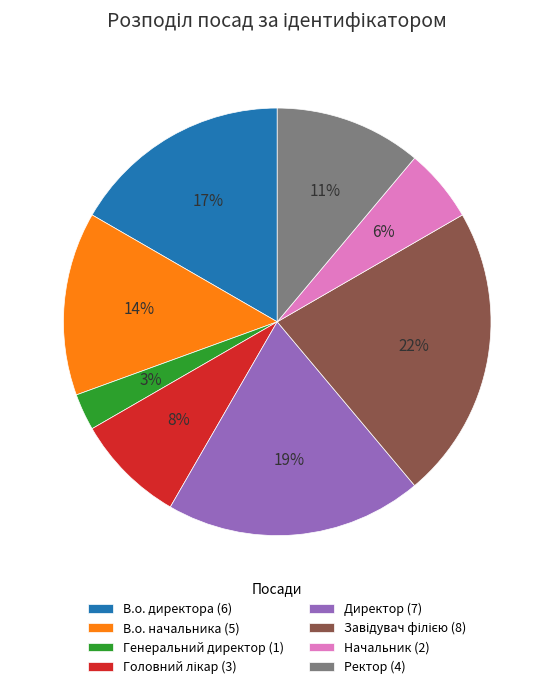

What is the ratio of the value at Ректор (4) to the value at Директор (7)?

0.6